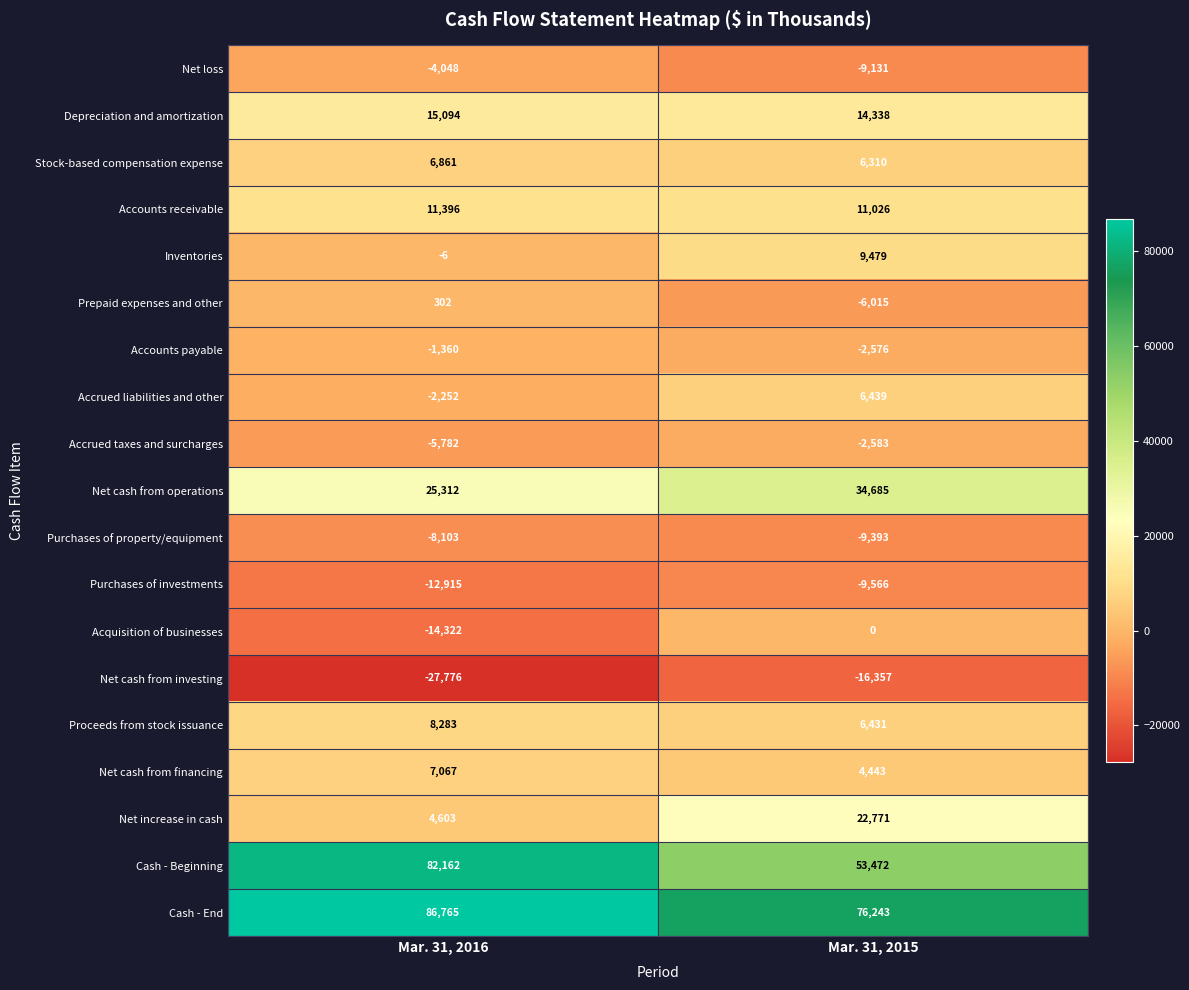

Which series has the largest total across all categories?

Cash - End